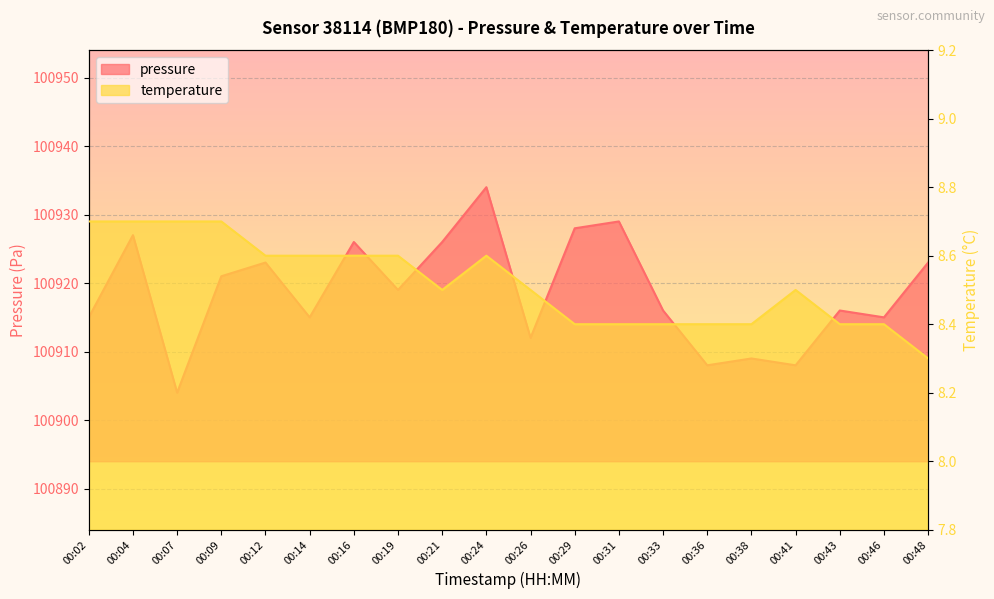

What is the total value across all series at 00:33?

100924.4